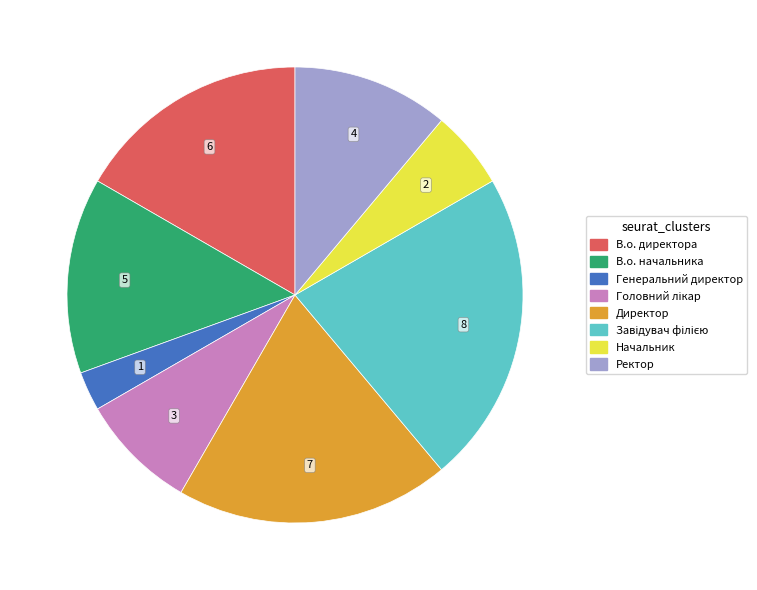

True or false: Ректор accounts for 2% of the total.

False